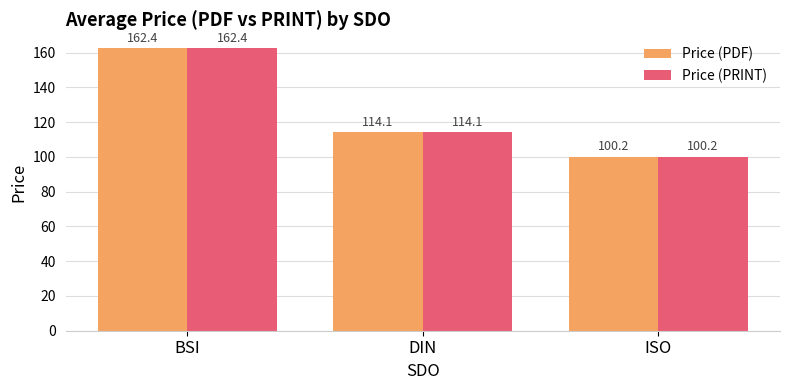

Reading left to right, extract all data points from this chart.

Price (PDF): 162.4	114.1	100.2
Price (PRINT): 162.4	114.1	100.2